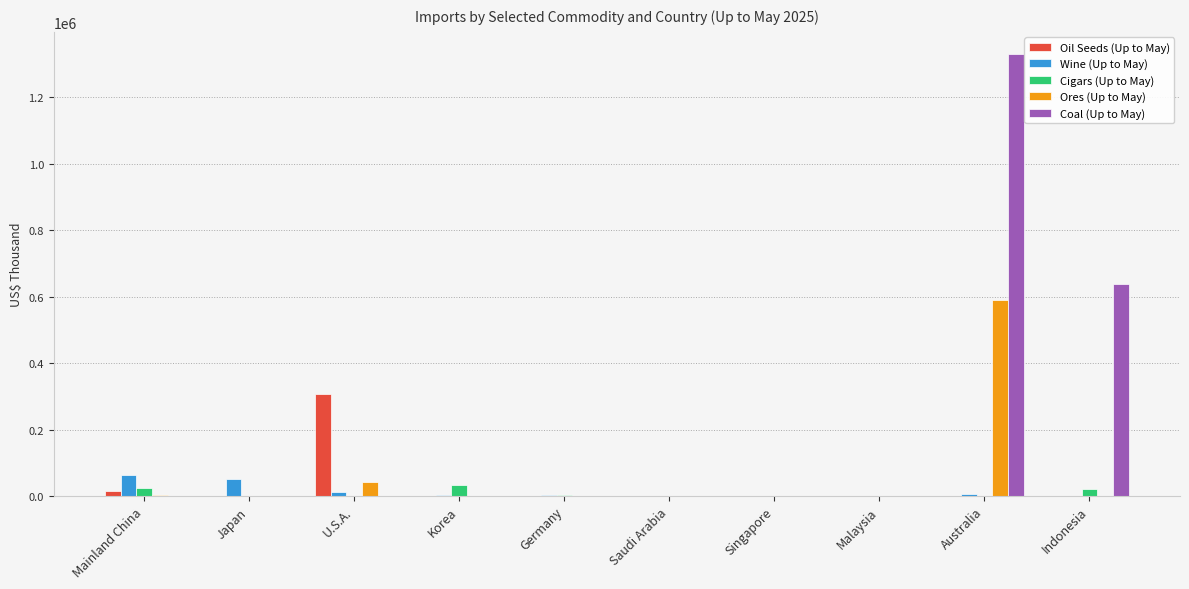

Between Germany and Indonesia, which series saw the biggest shift?

Coal (Up to May)